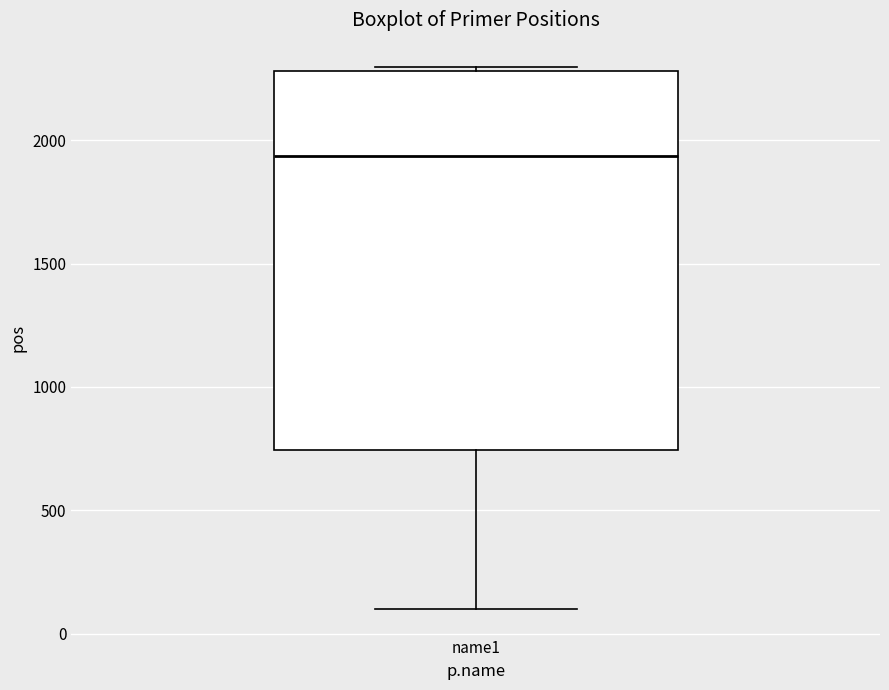

Read this box plot against the y-axis: the position of the median line, the range covered by the box, and the ends of both whiskers. The values are not printed on the chart, so give them approximately, as read against the axis.

median 1950, box 750 to 2300, whiskers 100 to 2300